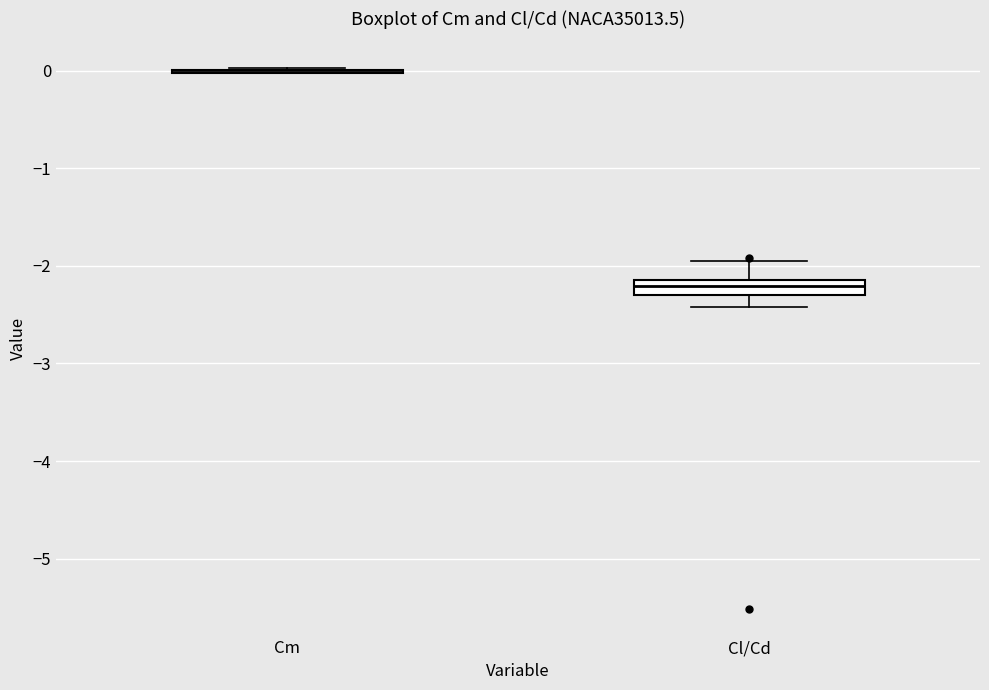

Comparing the boxes themselves (not the whiskers), which one is the tallest?

Cl/Cd